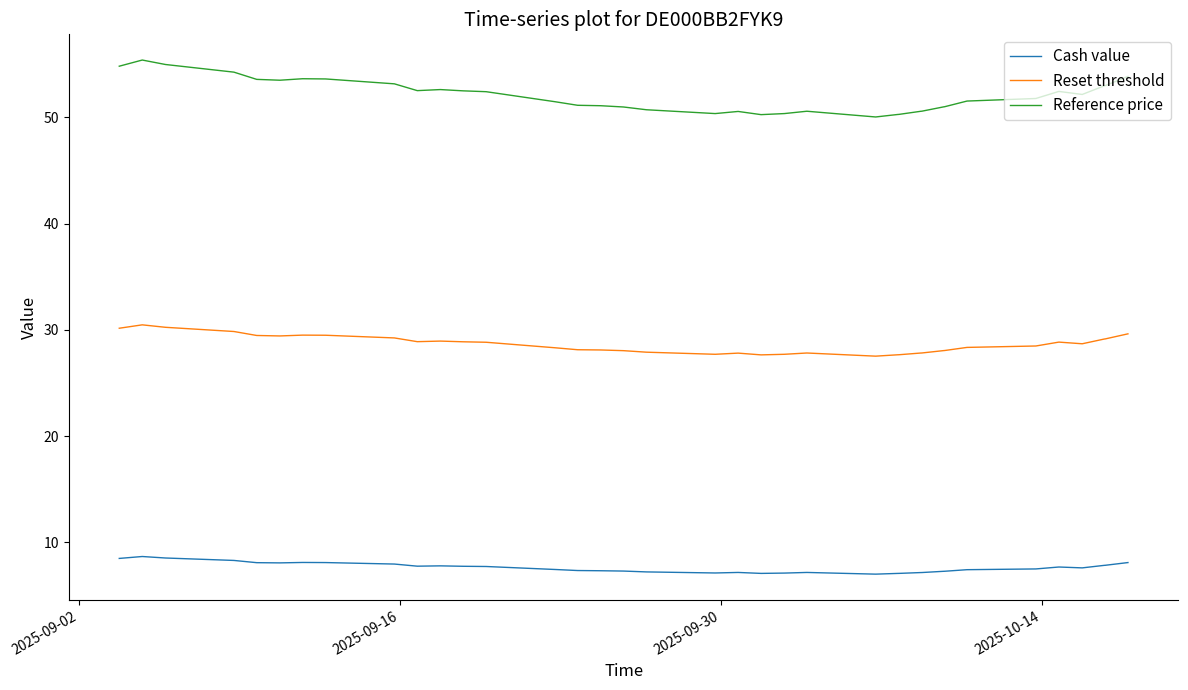

List the series in order of their overall mean, lowest first.

Cash value, Reset threshold, Reference price